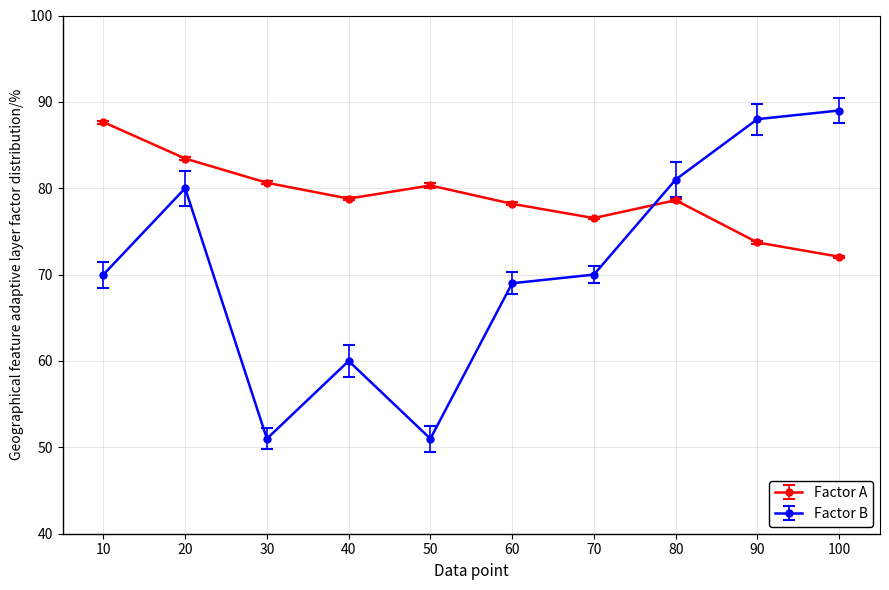

Rank the series by their average value, from highest to lowest.

Factor A, Factor B